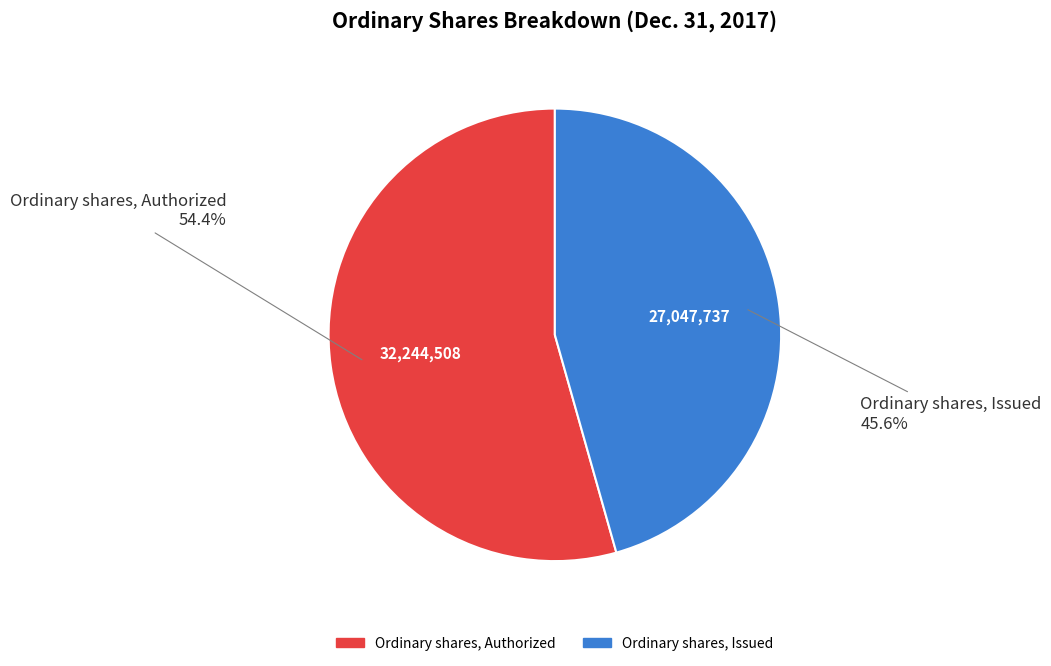

Between Ordinary shares, Issued and Ordinary shares, Authorized, which is larger?

Ordinary shares, Authorized